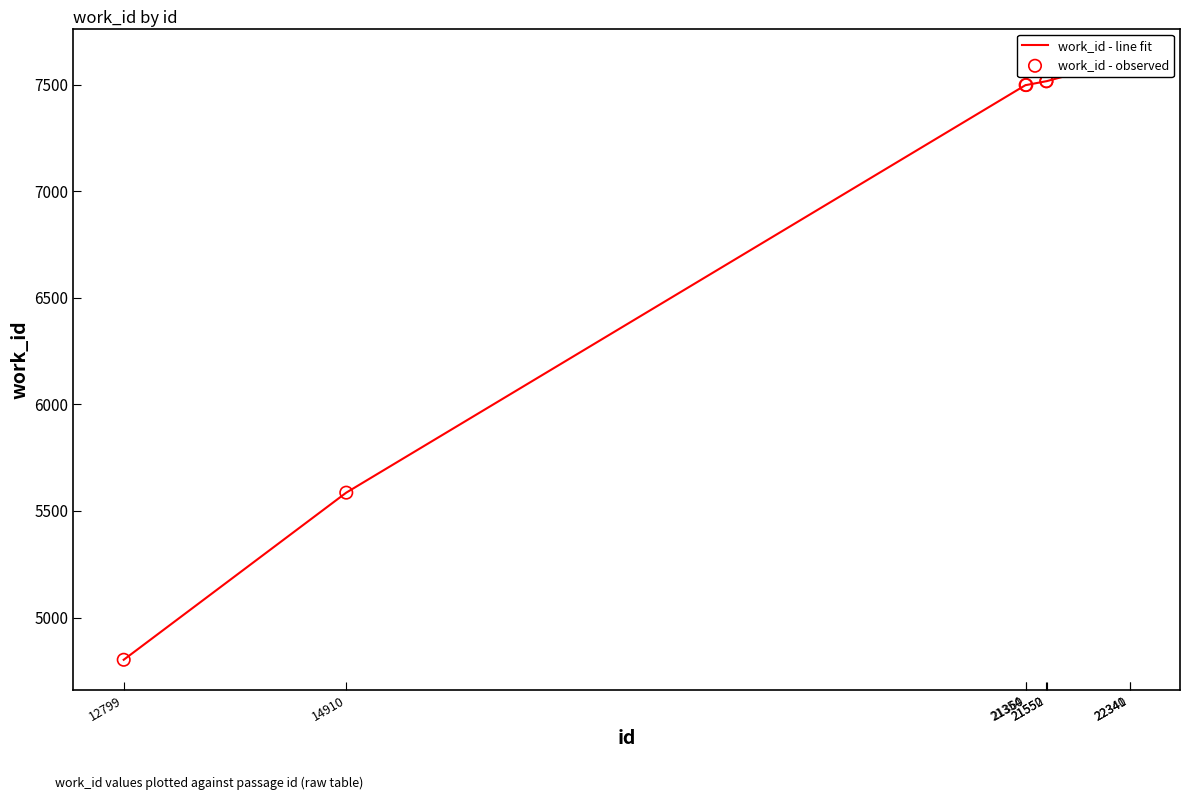

Which series contains the lowest Y value?

work_id - line fit